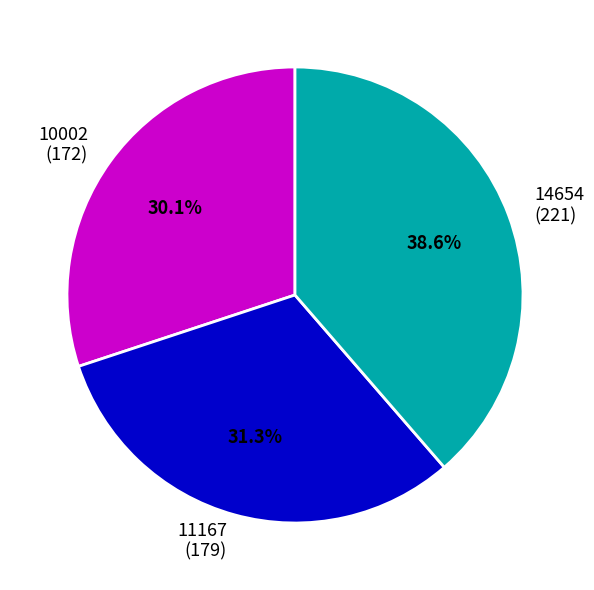

Approximately how many times larger is the value at 10002 compared to 11167?

1.0